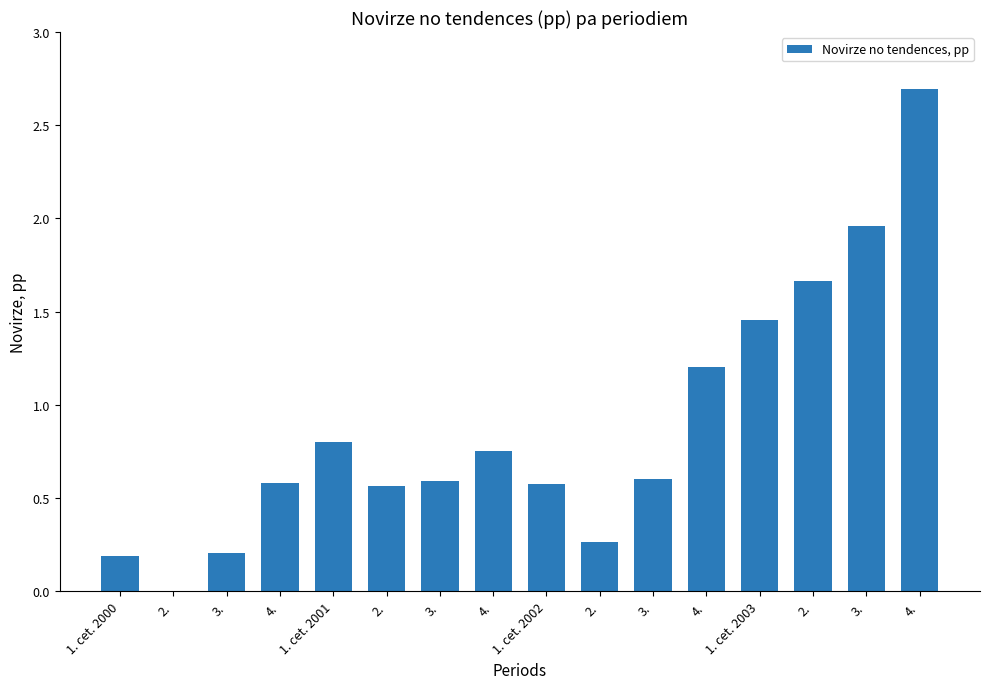

How many distinct data groups are displayed?

1